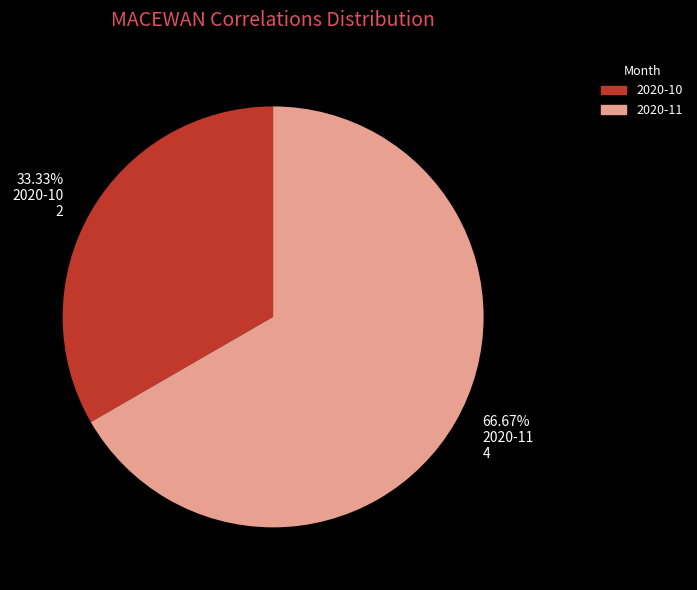

How many slices are in this pie chart?

2